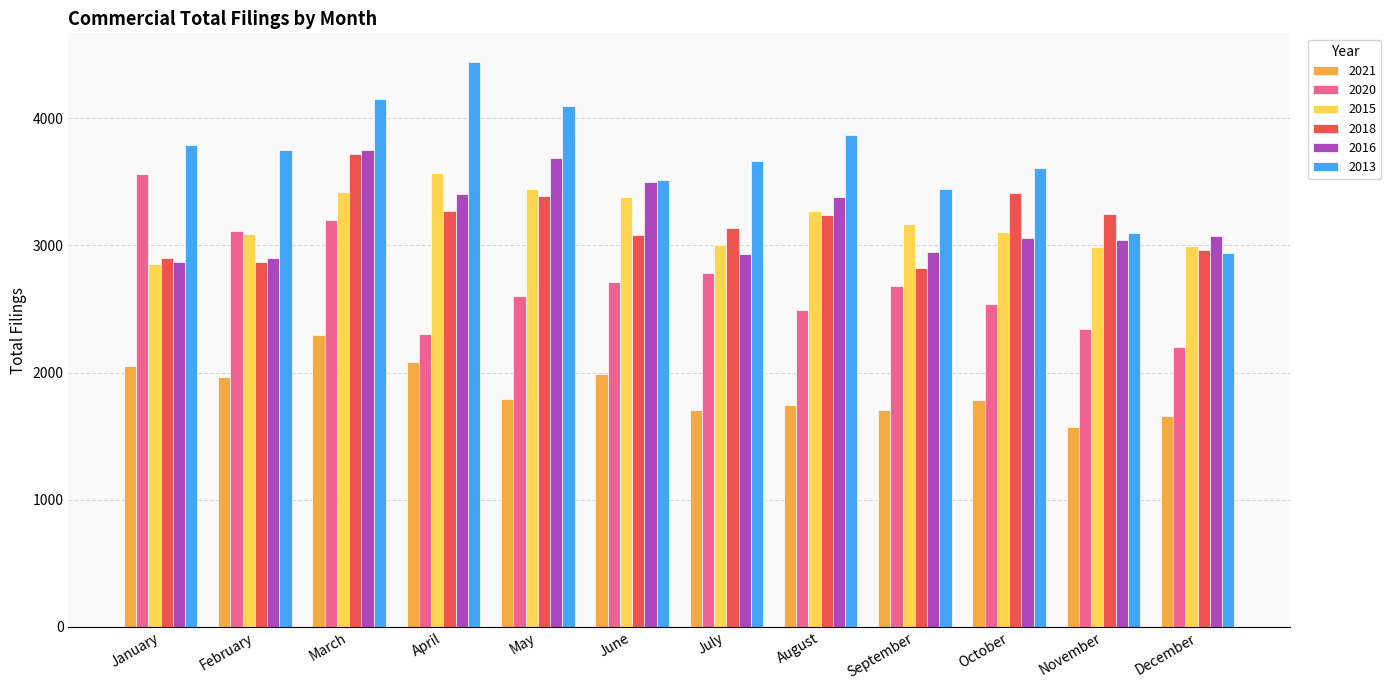

The value of 2013 at March is 2186. True or false?

False